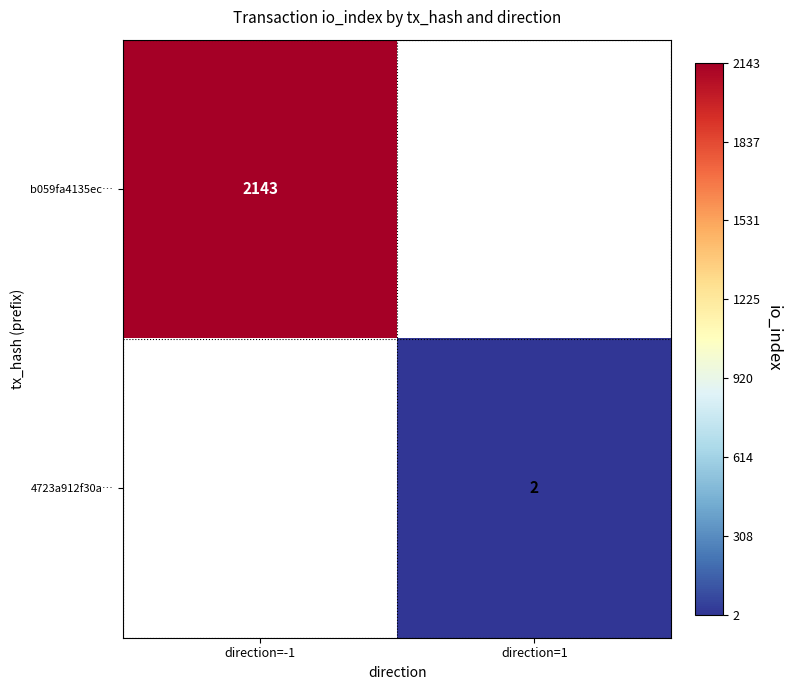

The b059fa4135ec… series shows 1078 at direction=-1. True or false?

False